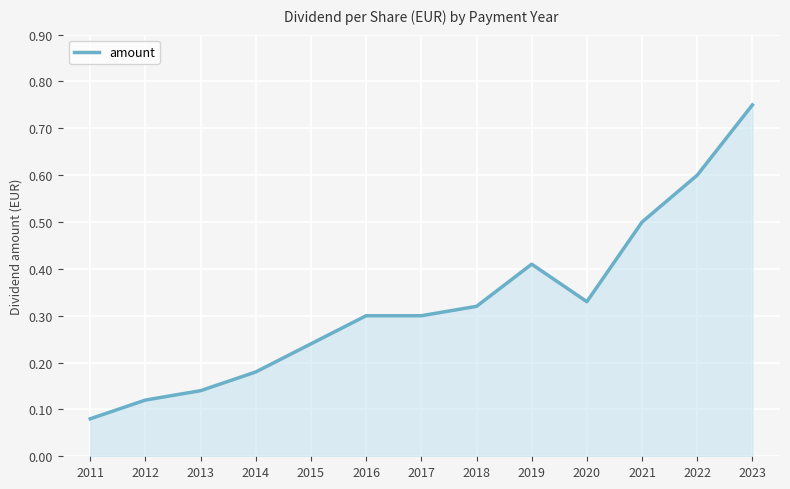

Which label corresponds to the largest value in the chart?

2023